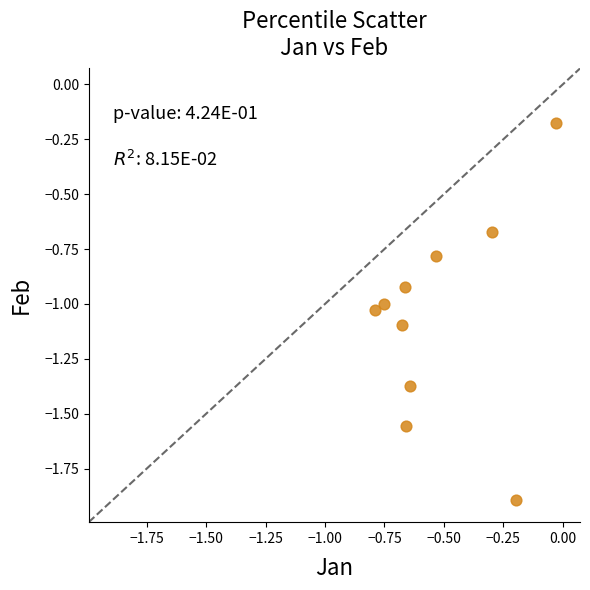

What is the range of X values (max minus min)?

0.8